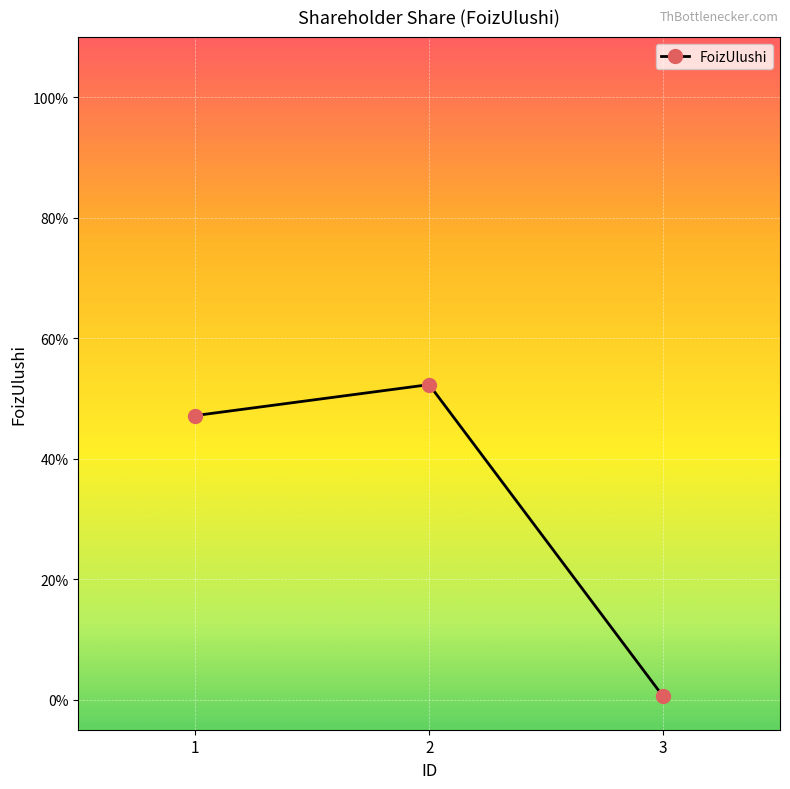

What is the greatest value displayed?

0.5